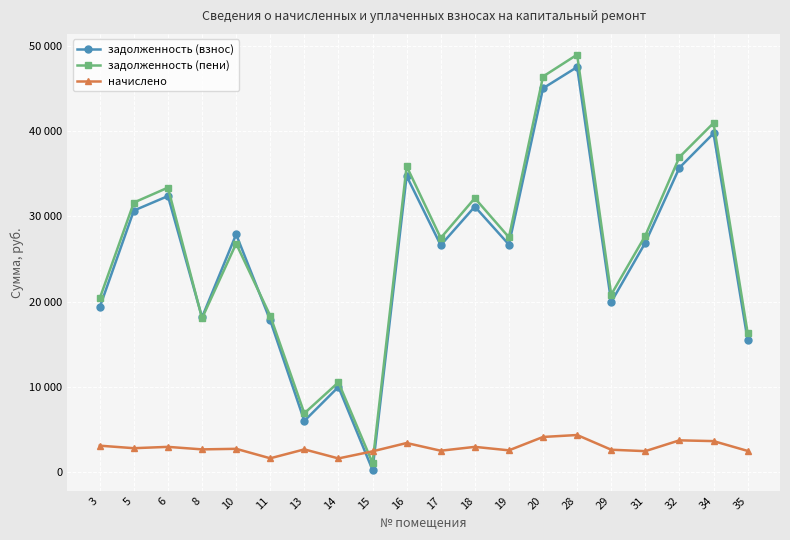

Which series has the largest total across all categories?

задолженность (пени)